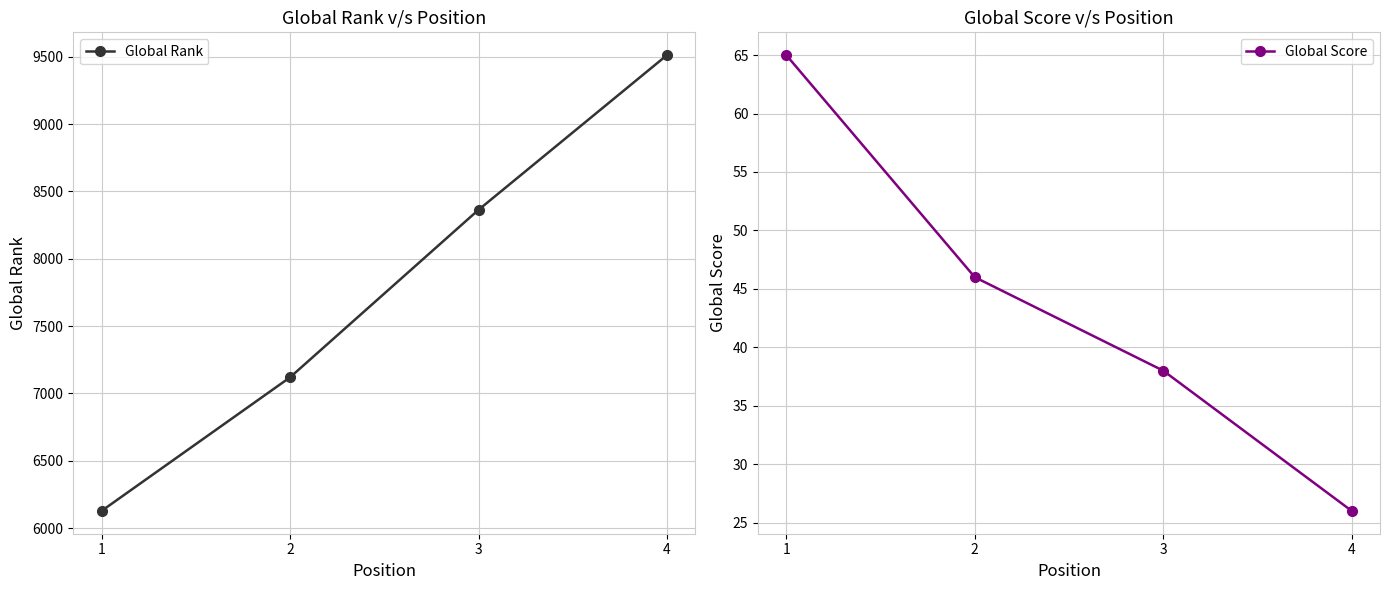

What is the lowest value of the Global Rank series?

6127